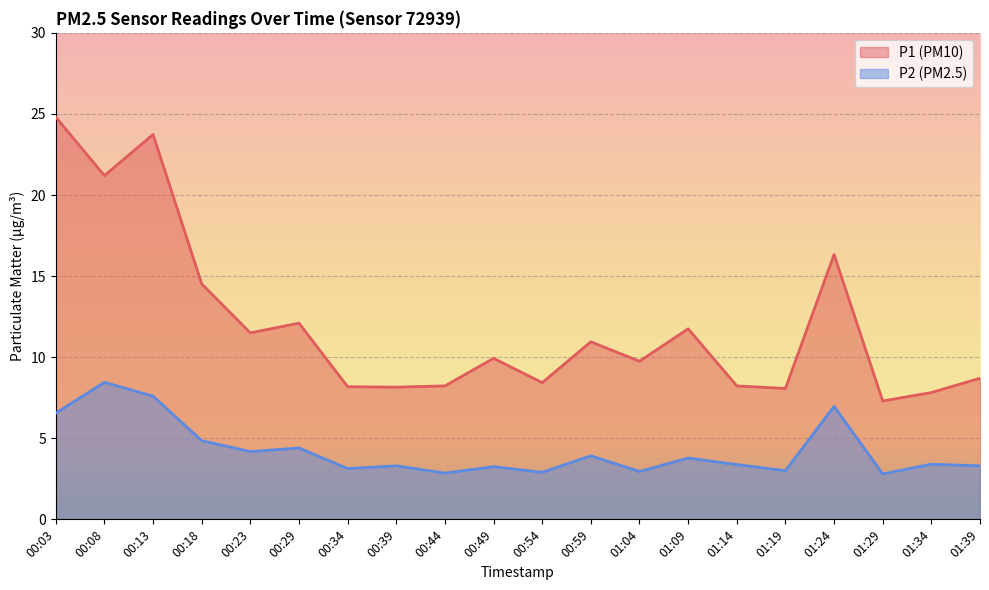

True or false: P2 has a value of 4.2 at 01:19.

False